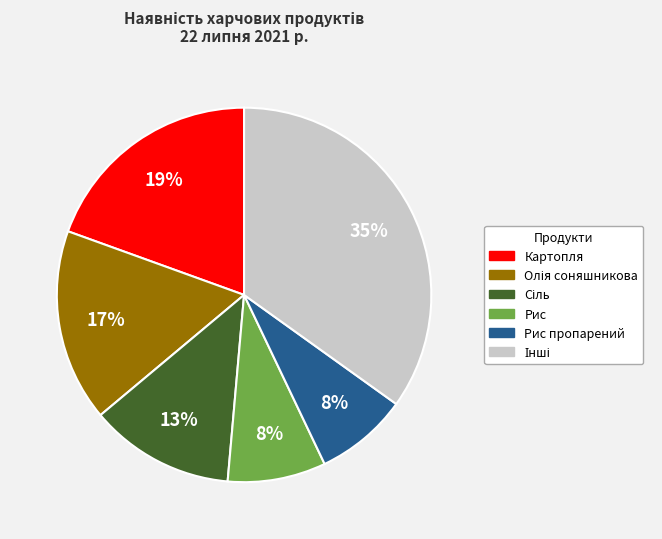

To the nearest percent, what portion does Рис represent?

8%